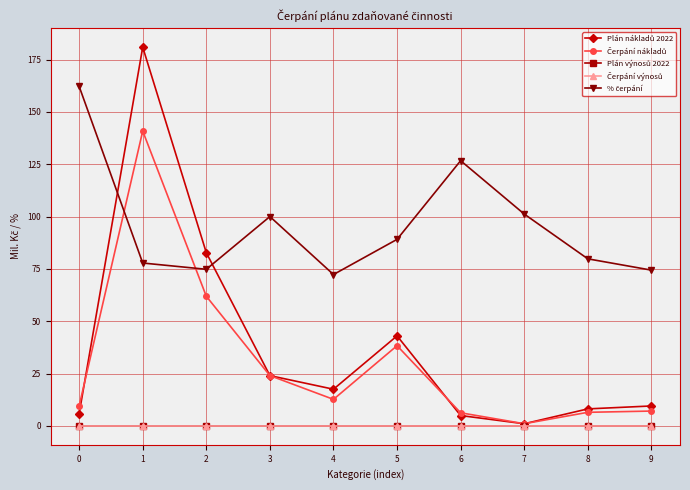

Reading left to right, list all the values displayed in this chart.

Plán nákladů 2022: 5.8	180.9	82.7	24.0	17.5	43.0	4.9	1.0	8.1	9.5
Čerpání nákladů: 9.5	140.9	61.9	24.0	12.7	38.3	6.2	1.0	6.5	7.1
Plán výnosů 2022: 0.0	0.0	0.0	0.0	0.0	0.0	0.0	0.0	0.0	0.0
Čerpání výnosů: 0.0	0.0	0.0	0.0	0.0	0.0	0.0	0.0	0.0	0.0
% čerpání: 162.2	77.8	74.8	100.0	72.3	89.1	126.7	101.2	79.8	74.4